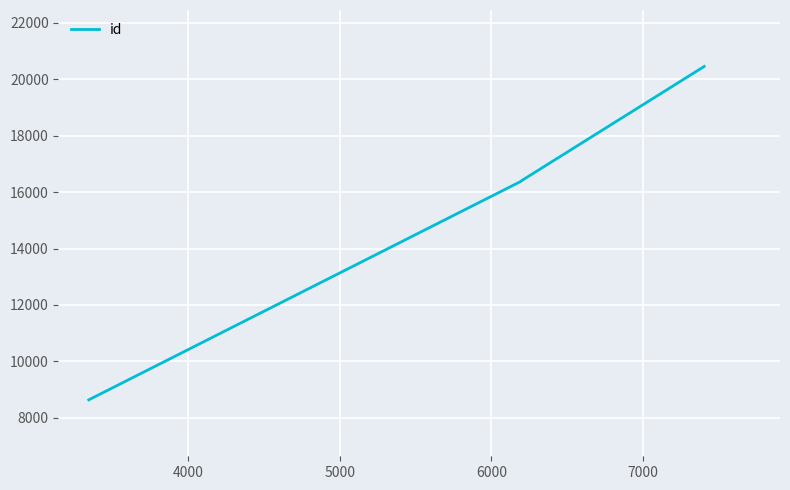

What is the maximum value shown in the chart?

20453.5